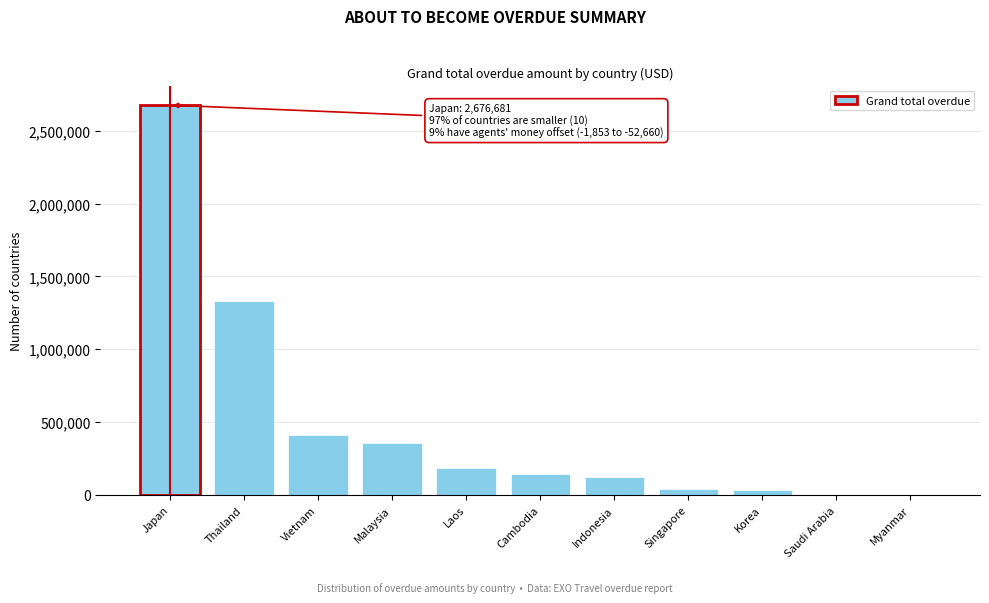

The chart shows a value of 2676680.6 at Japan. True or false?

True